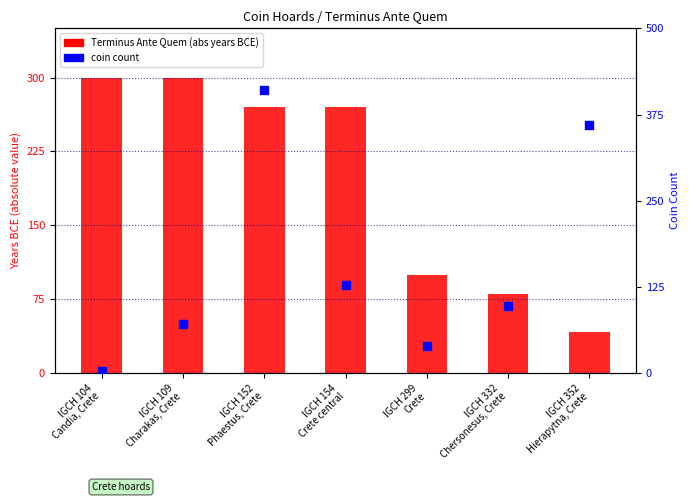

What is the total value across all series at IGCH 299
Crete?

139